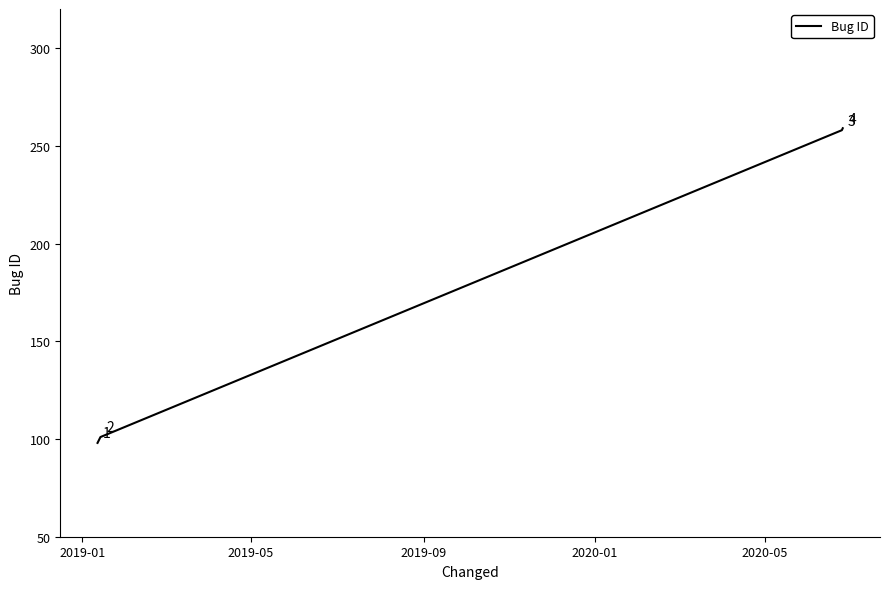

What is the average value?

179